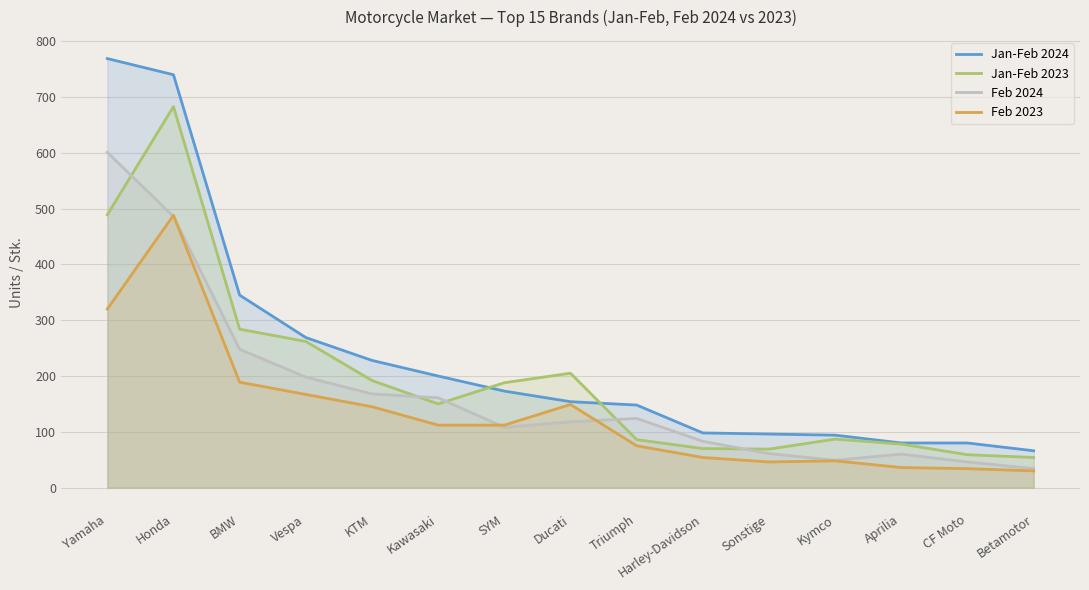

Reading left to right, transcribe all the data shown in this chart.

Jan-Feb 2024: Yamaha=769	Honda=740	BMW=345	Vespa=269	KTM=228	Kawasaki=200	SYM=173	Ducati=154	Triumph=148	Harley-Davidson=98	Sonstige=96	Kymco=94	Aprilia=80	CF Moto=80	Betamotor=66
Jan-Feb 2023: Yamaha=489	Honda=683	BMW=284	Vespa=262	KTM=192	Kawasaki=150	SYM=188	Ducati=205	Triumph=86	Harley-Davidson=70	Sonstige=69	Kymco=87	Aprilia=78	CF Moto=59	Betamotor=54
Feb 2024: Yamaha=601	Honda=486	BMW=248	Vespa=198	KTM=168	Kawasaki=161	SYM=108	Ducati=118	Triumph=124	Harley-Davidson=83	Sonstige=61	Kymco=49	Aprilia=60	CF Moto=46	Betamotor=34
Feb 2023: Yamaha=320	Honda=488	BMW=189	Vespa=167	KTM=145	Kawasaki=112	SYM=112	Ducati=149	Triumph=75	Harley-Davidson=54	Sonstige=46	Kymco=48	Aprilia=36	CF Moto=34	Betamotor=30